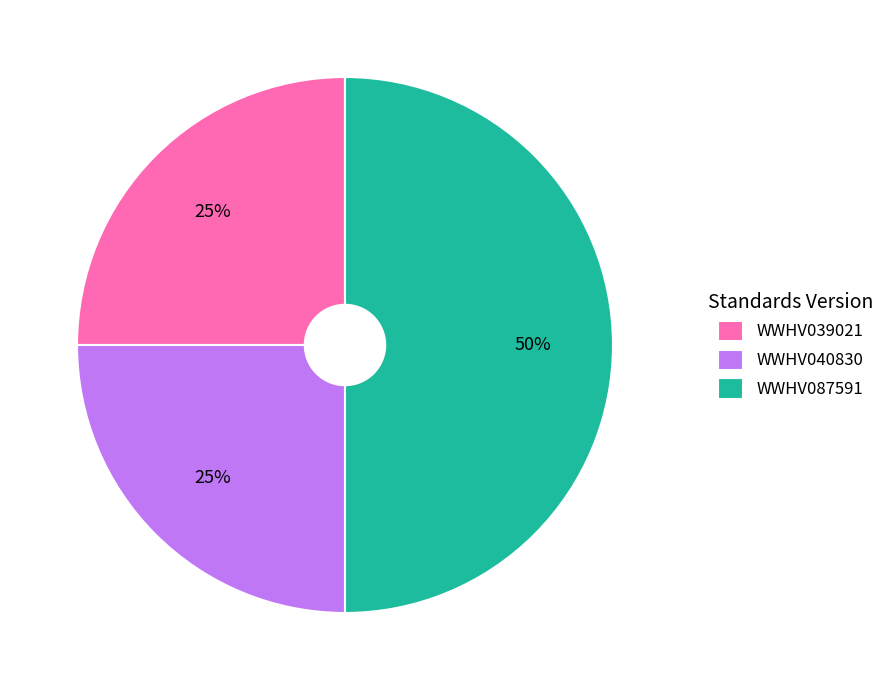

Is the sum of WWHV087591 and WWHV039021 greater than half?

Yes